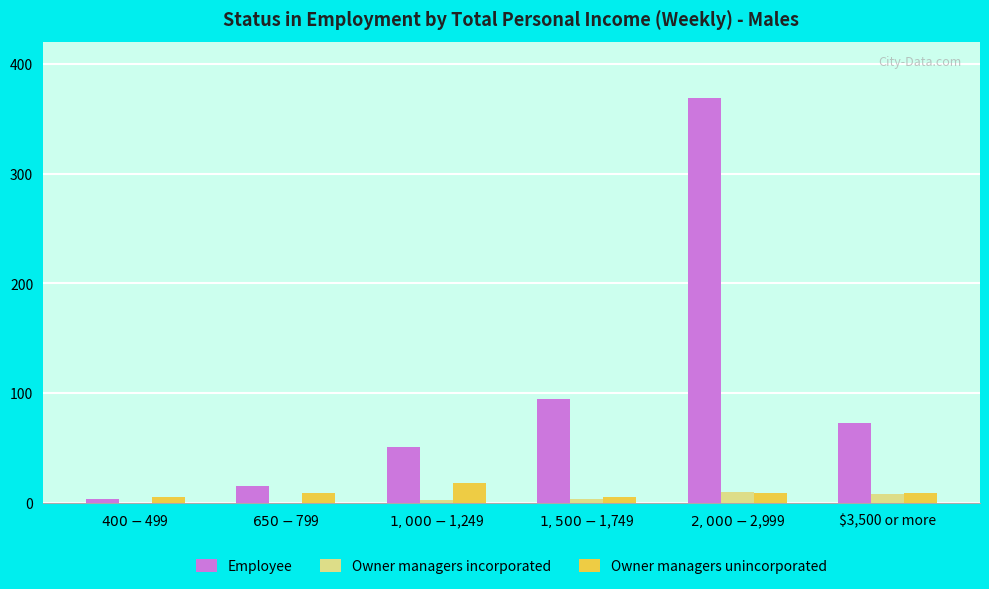

What is the greatest value displayed?

369